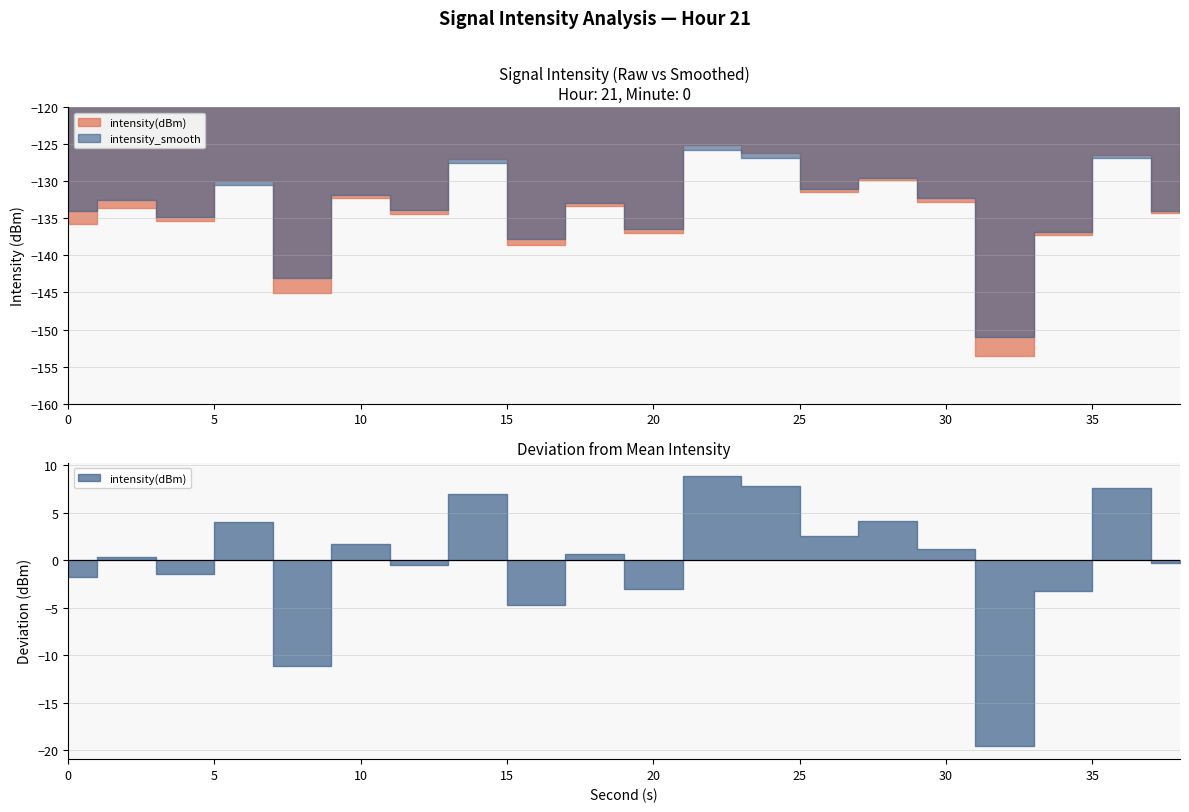

The value of second at 0 is 0.0. True or false?

True